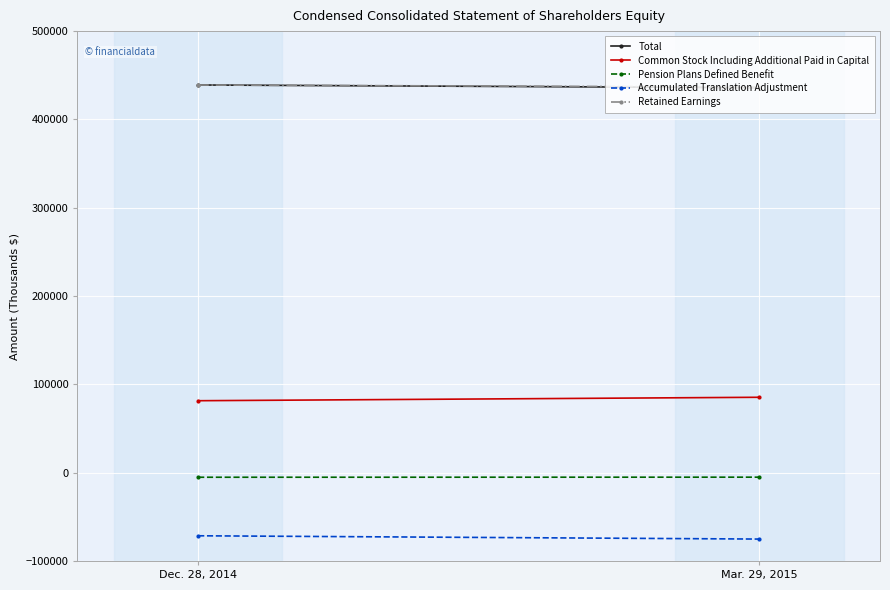

What are all the series names shown in the legend?

Total, Common Stock Including Additional Paid in Capital, Pension Plans Defined Benefit, Accumulated Translation Adjustment, Retained Earnings